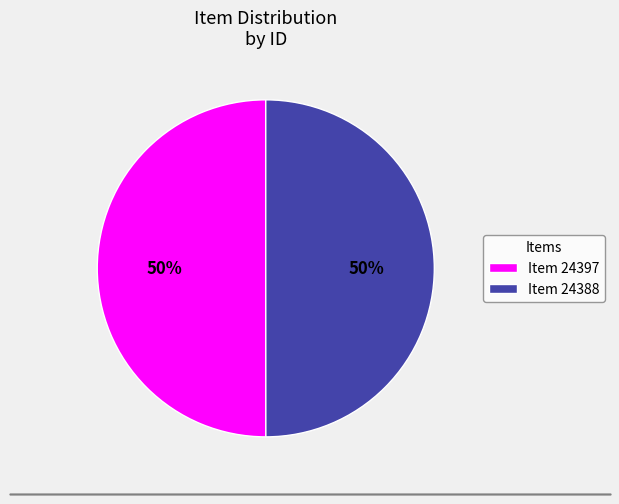

How many segments does this pie chart have?

2